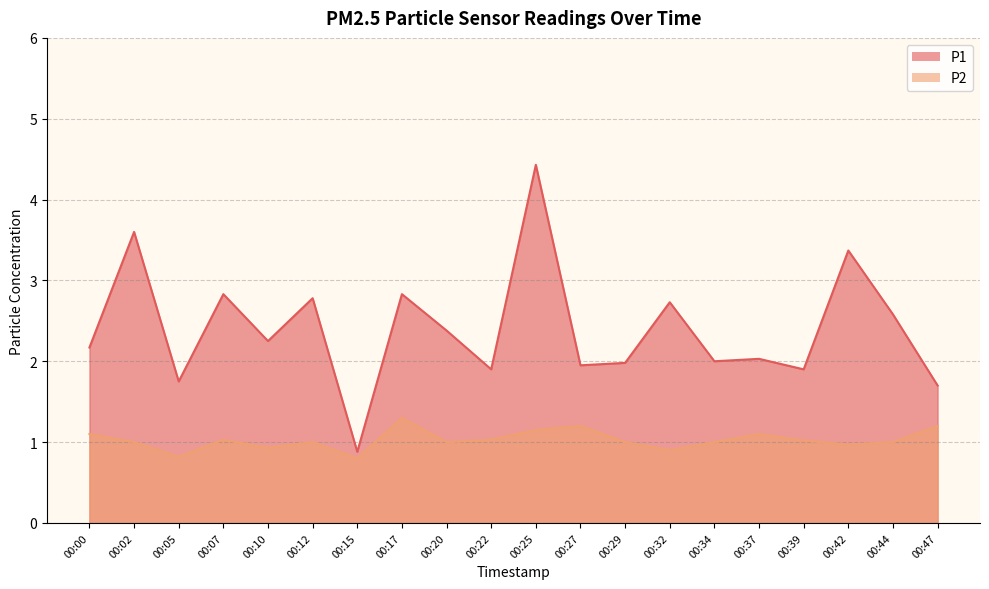

What is the maximum value shown in the chart?

4.4